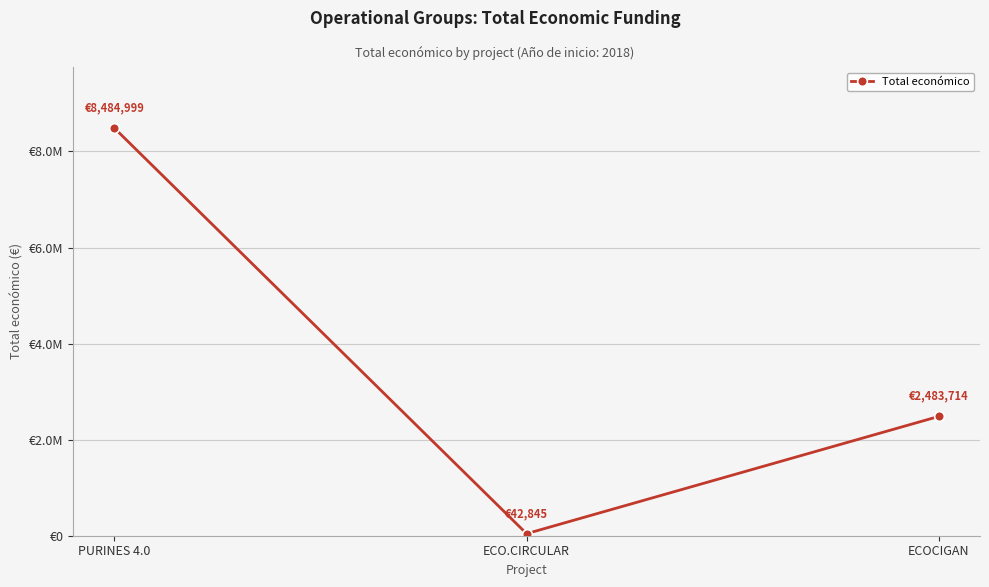

Is this an area chart (filled region under the line)?

No